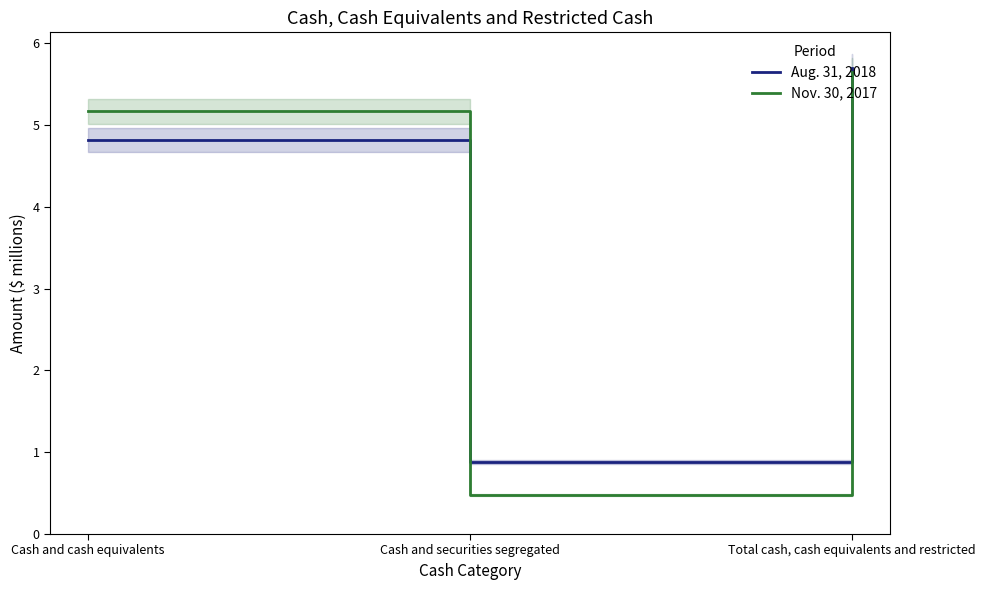

The Aug. 31, 2018 series shows 0.9 at Cash and securities segregated. True or false?

True